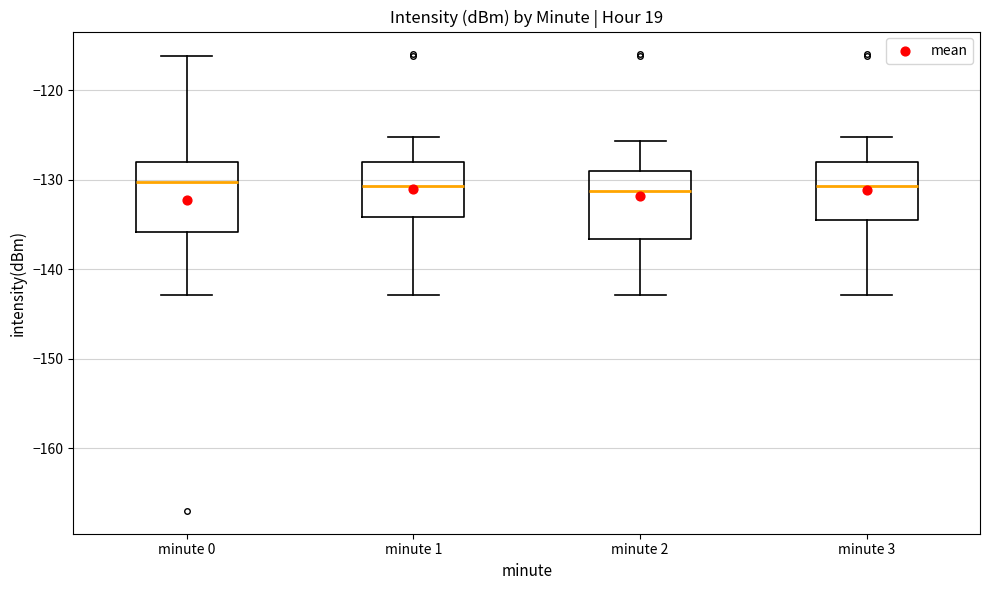

Where is the lower edge of the box for minute 2 on the y-axis? The values are not printed on the chart, so give them approximately, as read against the axis.

-137